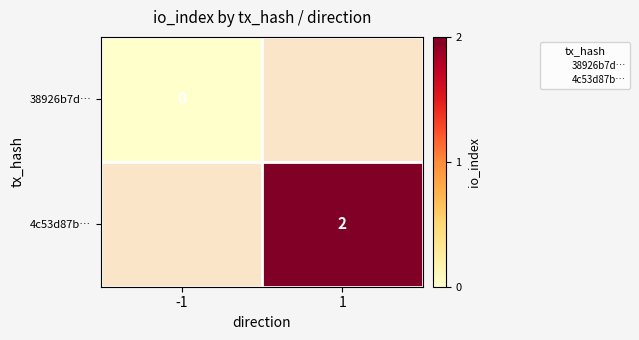

The 4c53d87b… series shows 0 at 1. True or false?

False